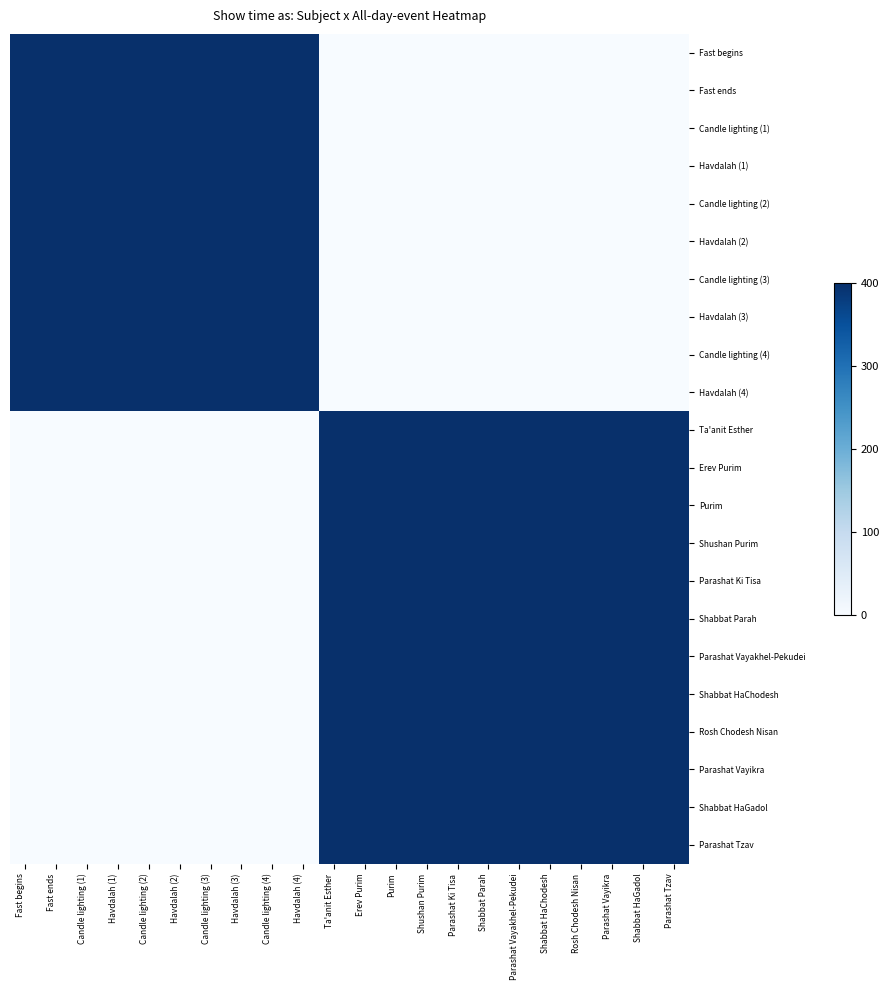

Reading left to right, what are all the values shown in this chart?

Fast begins: Fast begins=400	Fast ends=400	Candle lighting (1)=400	Havdalah (1)=400	Candle lighting (2)=400	Havdalah (2)=400	Candle lighting (3)=400	Havdalah (3)=400	Candle lighting (4)=400	Havdalah (4)=400	Ta'anit Esther=0	Erev Purim=0	Purim=0	Shushan Purim=0	Parashat Ki Tisa=0	Shabbat Parah=0	Parashat Vayakhel-Pekudei=0	Shabbat HaChodesh=0	Rosh Chodesh Nisan=0	Parashat Vayikra=0	Shabbat HaGadol=0	Parashat Tzav=0
Fast ends: Fast begins=400	Fast ends=400	Candle lighting (1)=400	Havdalah (1)=400	Candle lighting (2)=400	Havdalah (2)=400	Candle lighting (3)=400	Havdalah (3)=400	Candle lighting (4)=400	Havdalah (4)=400	Ta'anit Esther=0	Erev Purim=0	Purim=0	Shushan Purim=0	Parashat Ki Tisa=0	Shabbat Parah=0	Parashat Vayakhel-Pekudei=0	Shabbat HaChodesh=0	Rosh Chodesh Nisan=0	Parashat Vayikra=0	Shabbat HaGadol=0	Parashat Tzav=0
Candle lighting (1): Fast begins=400	Fast ends=400	Candle lighting (1)=400	Havdalah (1)=400	Candle lighting (2)=400	Havdalah (2)=400	Candle lighting (3)=400	Havdalah (3)=400	Candle lighting (4)=400	Havdalah (4)=400	Ta'anit Esther=0	Erev Purim=0	Purim=0	Shushan Purim=0	Parashat Ki Tisa=0	Shabbat Parah=0	Parashat Vayakhel-Pekudei=0	Shabbat HaChodesh=0	Rosh Chodesh Nisan=0	Parashat Vayikra=0	Shabbat HaGadol=0	Parashat Tzav=0
Havdalah (1): Fast begins=400	Fast ends=400	Candle lighting (1)=400	Havdalah (1)=400	Candle lighting (2)=400	Havdalah (2)=400	Candle lighting (3)=400	Havdalah (3)=400	Candle lighting (4)=400	Havdalah (4)=400	Ta'anit Esther=0	Erev Purim=0	Purim=0	Shushan Purim=0	Parashat Ki Tisa=0	Shabbat Parah=0	Parashat Vayakhel-Pekudei=0	Shabbat HaChodesh=0	Rosh Chodesh Nisan=0	Parashat Vayikra=0	Shabbat HaGadol=0	Parashat Tzav=0
Candle lighting (2): Fast begins=400	Fast ends=400	Candle lighting (1)=400	Havdalah (1)=400	Candle lighting (2)=400	Havdalah (2)=400	Candle lighting (3)=400	Havdalah (3)=400	Candle lighting (4)=400	Havdalah (4)=400	Ta'anit Esther=0	Erev Purim=0	Purim=0	Shushan Purim=0	Parashat Ki Tisa=0	Shabbat Parah=0	Parashat Vayakhel-Pekudei=0	Shabbat HaChodesh=0	Rosh Chodesh Nisan=0	Parashat Vayikra=0	Shabbat HaGadol=0	Parashat Tzav=0
Havdalah (2): Fast begins=400	Fast ends=400	Candle lighting (1)=400	Havdalah (1)=400	Candle lighting (2)=400	Havdalah (2)=400	Candle lighting (3)=400	Havdalah (3)=400	Candle lighting (4)=400	Havdalah (4)=400	Ta'anit Esther=0	Erev Purim=0	Purim=0	Shushan Purim=0	Parashat Ki Tisa=0	Shabbat Parah=0	Parashat Vayakhel-Pekudei=0	Shabbat HaChodesh=0	Rosh Chodesh Nisan=0	Parashat Vayikra=0	Shabbat HaGadol=0	Parashat Tzav=0
Candle lighting (3): Fast begins=400	Fast ends=400	Candle lighting (1)=400	Havdalah (1)=400	Candle lighting (2)=400	Havdalah (2)=400	Candle lighting (3)=400	Havdalah (3)=400	Candle lighting (4)=400	Havdalah (4)=400	Ta'anit Esther=0	Erev Purim=0	Purim=0	Shushan Purim=0	Parashat Ki Tisa=0	Shabbat Parah=0	Parashat Vayakhel-Pekudei=0	Shabbat HaChodesh=0	Rosh Chodesh Nisan=0	Parashat Vayikra=0	Shabbat HaGadol=0	Parashat Tzav=0
Havdalah (3): Fast begins=400	Fast ends=400	Candle lighting (1)=400	Havdalah (1)=400	Candle lighting (2)=400	Havdalah (2)=400	Candle lighting (3)=400	Havdalah (3)=400	Candle lighting (4)=400	Havdalah (4)=400	Ta'anit Esther=0	Erev Purim=0	Purim=0	Shushan Purim=0	Parashat Ki Tisa=0	Shabbat Parah=0	Parashat Vayakhel-Pekudei=0	Shabbat HaChodesh=0	Rosh Chodesh Nisan=0	Parashat Vayikra=0	Shabbat HaGadol=0	Parashat Tzav=0
Candle lighting (4): Fast begins=400	Fast ends=400	Candle lighting (1)=400	Havdalah (1)=400	Candle lighting (2)=400	Havdalah (2)=400	Candle lighting (3)=400	Havdalah (3)=400	Candle lighting (4)=400	Havdalah (4)=400	Ta'anit Esther=0	Erev Purim=0	Purim=0	Shushan Purim=0	Parashat Ki Tisa=0	Shabbat Parah=0	Parashat Vayakhel-Pekudei=0	Shabbat HaChodesh=0	Rosh Chodesh Nisan=0	Parashat Vayikra=0	Shabbat HaGadol=0	Parashat Tzav=0
Havdalah (4): Fast begins=400	Fast ends=400	Candle lighting (1)=400	Havdalah (1)=400	Candle lighting (2)=400	Havdalah (2)=400	Candle lighting (3)=400	Havdalah (3)=400	Candle lighting (4)=400	Havdalah (4)=400	Ta'anit Esther=0	Erev Purim=0	Purim=0	Shushan Purim=0	Parashat Ki Tisa=0	Shabbat Parah=0	Parashat Vayakhel-Pekudei=0	Shabbat HaChodesh=0	Rosh Chodesh Nisan=0	Parashat Vayikra=0	Shabbat HaGadol=0	Parashat Tzav=0
Ta'anit Esther: Fast begins=0	Fast ends=0	Candle lighting (1)=0	Havdalah (1)=0	Candle lighting (2)=0	Havdalah (2)=0	Candle lighting (3)=0	Havdalah (3)=0	Candle lighting (4)=0	Havdalah (4)=0	Ta'anit Esther=400	Erev Purim=400	Purim=400	Shushan Purim=400	Parashat Ki Tisa=400	Shabbat Parah=400	Parashat Vayakhel-Pekudei=400	Shabbat HaChodesh=400	Rosh Chodesh Nisan=400	Parashat Vayikra=400	Shabbat HaGadol=400	Parashat Tzav=400
Erev Purim: Fast begins=0	Fast ends=0	Candle lighting (1)=0	Havdalah (1)=0	Candle lighting (2)=0	Havdalah (2)=0	Candle lighting (3)=0	Havdalah (3)=0	Candle lighting (4)=0	Havdalah (4)=0	Ta'anit Esther=400	Erev Purim=400	Purim=400	Shushan Purim=400	Parashat Ki Tisa=400	Shabbat Parah=400	Parashat Vayakhel-Pekudei=400	Shabbat HaChodesh=400	Rosh Chodesh Nisan=400	Parashat Vayikra=400	Shabbat HaGadol=400	Parashat Tzav=400
Purim: Fast begins=0	Fast ends=0	Candle lighting (1)=0	Havdalah (1)=0	Candle lighting (2)=0	Havdalah (2)=0	Candle lighting (3)=0	Havdalah (3)=0	Candle lighting (4)=0	Havdalah (4)=0	Ta'anit Esther=400	Erev Purim=400	Purim=400	Shushan Purim=400	Parashat Ki Tisa=400	Shabbat Parah=400	Parashat Vayakhel-Pekudei=400	Shabbat HaChodesh=400	Rosh Chodesh Nisan=400	Parashat Vayikra=400	Shabbat HaGadol=400	Parashat Tzav=400
Shushan Purim: Fast begins=0	Fast ends=0	Candle lighting (1)=0	Havdalah (1)=0	Candle lighting (2)=0	Havdalah (2)=0	Candle lighting (3)=0	Havdalah (3)=0	Candle lighting (4)=0	Havdalah (4)=0	Ta'anit Esther=400	Erev Purim=400	Purim=400	Shushan Purim=400	Parashat Ki Tisa=400	Shabbat Parah=400	Parashat Vayakhel-Pekudei=400	Shabbat HaChodesh=400	Rosh Chodesh Nisan=400	Parashat Vayikra=400	Shabbat HaGadol=400	Parashat Tzav=400
Parashat Ki Tisa: Fast begins=0	Fast ends=0	Candle lighting (1)=0	Havdalah (1)=0	Candle lighting (2)=0	Havdalah (2)=0	Candle lighting (3)=0	Havdalah (3)=0	Candle lighting (4)=0	Havdalah (4)=0	Ta'anit Esther=400	Erev Purim=400	Purim=400	Shushan Purim=400	Parashat Ki Tisa=400	Shabbat Parah=400	Parashat Vayakhel-Pekudei=400	Shabbat HaChodesh=400	Rosh Chodesh Nisan=400	Parashat Vayikra=400	Shabbat HaGadol=400	Parashat Tzav=400
Shabbat Parah: Fast begins=0	Fast ends=0	Candle lighting (1)=0	Havdalah (1)=0	Candle lighting (2)=0	Havdalah (2)=0	Candle lighting (3)=0	Havdalah (3)=0	Candle lighting (4)=0	Havdalah (4)=0	Ta'anit Esther=400	Erev Purim=400	Purim=400	Shushan Purim=400	Parashat Ki Tisa=400	Shabbat Parah=400	Parashat Vayakhel-Pekudei=400	Shabbat HaChodesh=400	Rosh Chodesh Nisan=400	Parashat Vayikra=400	Shabbat HaGadol=400	Parashat Tzav=400
Parashat Vayakhel-Pekudei: Fast begins=0	Fast ends=0	Candle lighting (1)=0	Havdalah (1)=0	Candle lighting (2)=0	Havdalah (2)=0	Candle lighting (3)=0	Havdalah (3)=0	Candle lighting (4)=0	Havdalah (4)=0	Ta'anit Esther=400	Erev Purim=400	Purim=400	Shushan Purim=400	Parashat Ki Tisa=400	Shabbat Parah=400	Parashat Vayakhel-Pekudei=400	Shabbat HaChodesh=400	Rosh Chodesh Nisan=400	Parashat Vayikra=400	Shabbat HaGadol=400	Parashat Tzav=400
Shabbat HaChodesh: Fast begins=0	Fast ends=0	Candle lighting (1)=0	Havdalah (1)=0	Candle lighting (2)=0	Havdalah (2)=0	Candle lighting (3)=0	Havdalah (3)=0	Candle lighting (4)=0	Havdalah (4)=0	Ta'anit Esther=400	Erev Purim=400	Purim=400	Shushan Purim=400	Parashat Ki Tisa=400	Shabbat Parah=400	Parashat Vayakhel-Pekudei=400	Shabbat HaChodesh=400	Rosh Chodesh Nisan=400	Parashat Vayikra=400	Shabbat HaGadol=400	Parashat Tzav=400
Rosh Chodesh Nisan: Fast begins=0	Fast ends=0	Candle lighting (1)=0	Havdalah (1)=0	Candle lighting (2)=0	Havdalah (2)=0	Candle lighting (3)=0	Havdalah (3)=0	Candle lighting (4)=0	Havdalah (4)=0	Ta'anit Esther=400	Erev Purim=400	Purim=400	Shushan Purim=400	Parashat Ki Tisa=400	Shabbat Parah=400	Parashat Vayakhel-Pekudei=400	Shabbat HaChodesh=400	Rosh Chodesh Nisan=400	Parashat Vayikra=400	Shabbat HaGadol=400	Parashat Tzav=400
Parashat Vayikra: Fast begins=0	Fast ends=0	Candle lighting (1)=0	Havdalah (1)=0	Candle lighting (2)=0	Havdalah (2)=0	Candle lighting (3)=0	Havdalah (3)=0	Candle lighting (4)=0	Havdalah (4)=0	Ta'anit Esther=400	Erev Purim=400	Purim=400	Shushan Purim=400	Parashat Ki Tisa=400	Shabbat Parah=400	Parashat Vayakhel-Pekudei=400	Shabbat HaChodesh=400	Rosh Chodesh Nisan=400	Parashat Vayikra=400	Shabbat HaGadol=400	Parashat Tzav=400
Shabbat HaGadol: Fast begins=0	Fast ends=0	Candle lighting (1)=0	Havdalah (1)=0	Candle lighting (2)=0	Havdalah (2)=0	Candle lighting (3)=0	Havdalah (3)=0	Candle lighting (4)=0	Havdalah (4)=0	Ta'anit Esther=400	Erev Purim=400	Purim=400	Shushan Purim=400	Parashat Ki Tisa=400	Shabbat Parah=400	Parashat Vayakhel-Pekudei=400	Shabbat HaChodesh=400	Rosh Chodesh Nisan=400	Parashat Vayikra=400	Shabbat HaGadol=400	Parashat Tzav=400
Parashat Tzav: Fast begins=0	Fast ends=0	Candle lighting (1)=0	Havdalah (1)=0	Candle lighting (2)=0	Havdalah (2)=0	Candle lighting (3)=0	Havdalah (3)=0	Candle lighting (4)=0	Havdalah (4)=0	Ta'anit Esther=400	Erev Purim=400	Purim=400	Shushan Purim=400	Parashat Ki Tisa=400	Shabbat Parah=400	Parashat Vayakhel-Pekudei=400	Shabbat HaChodesh=400	Rosh Chodesh Nisan=400	Parashat Vayikra=400	Shabbat HaGadol=400	Parashat Tzav=400